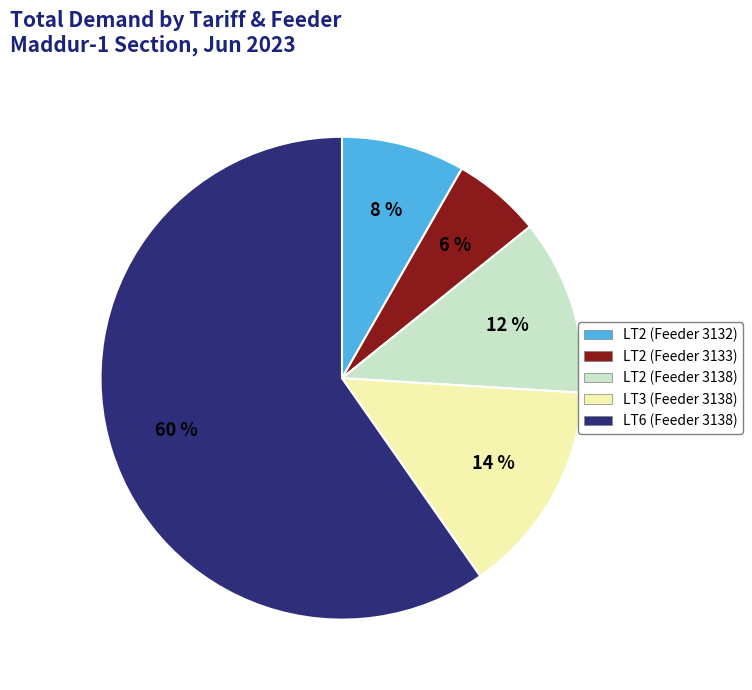

Which slice is the smallest?

LT2 (Feeder 3133)